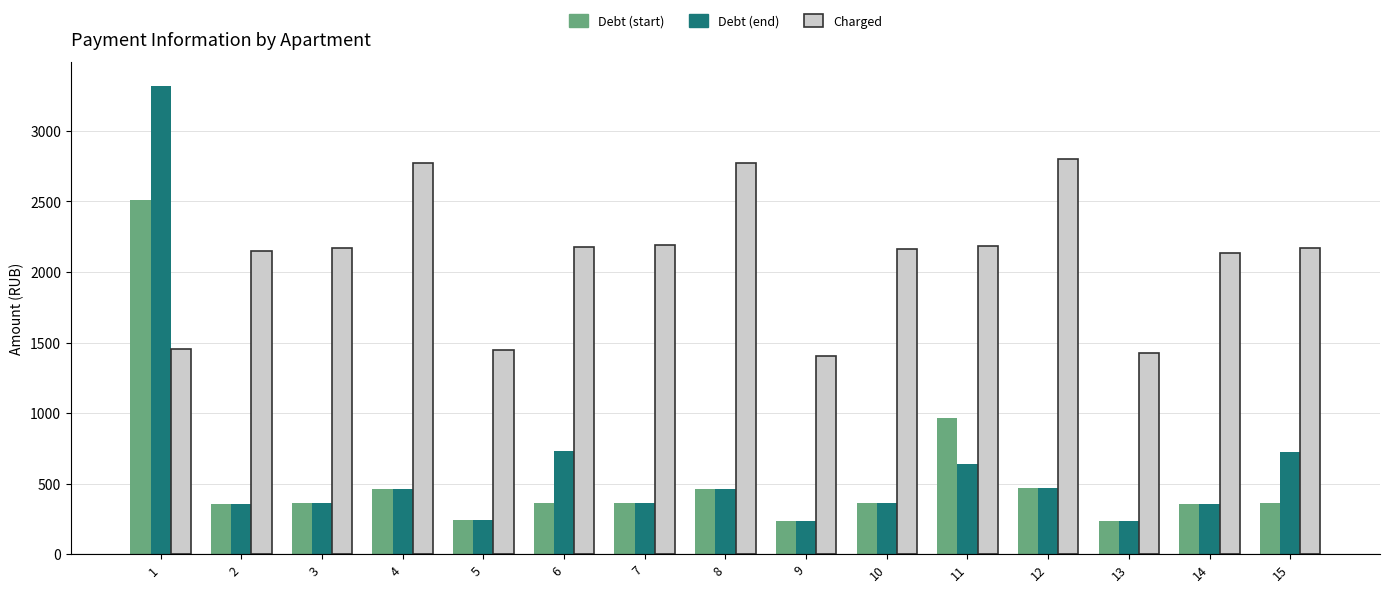

True or false: Debt (end) has a value of 356.0 at 14.

True